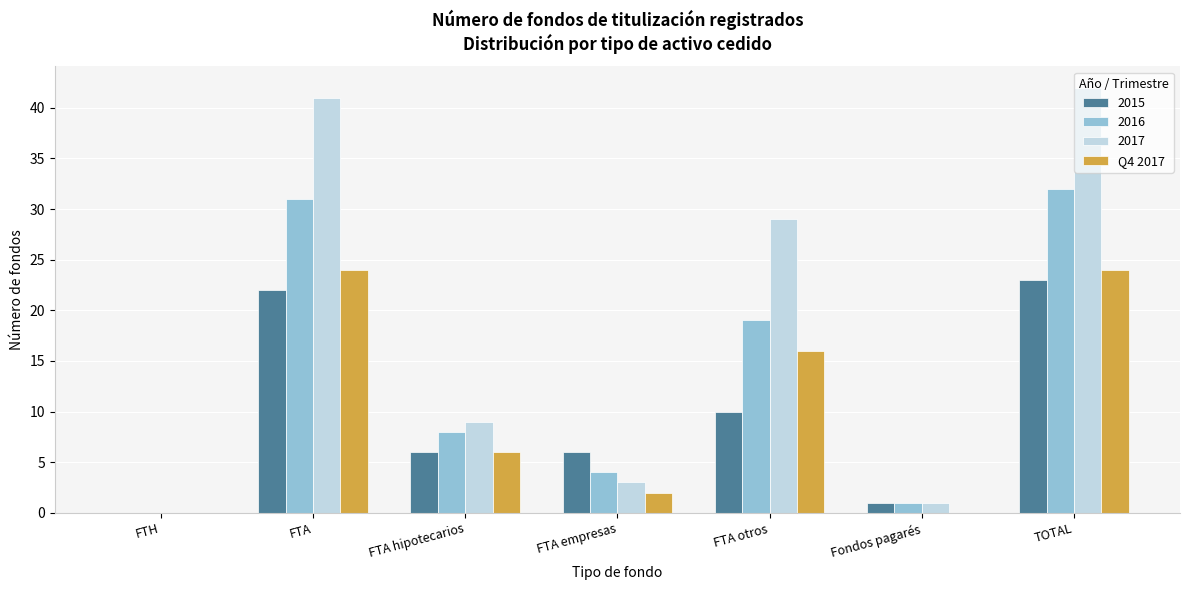

Which series changed the most between FTH and TOTAL?

2017